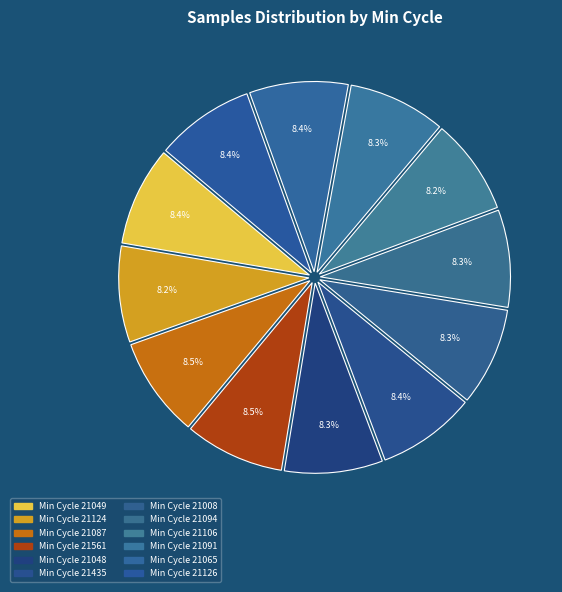

How many segments does this pie chart have?

12